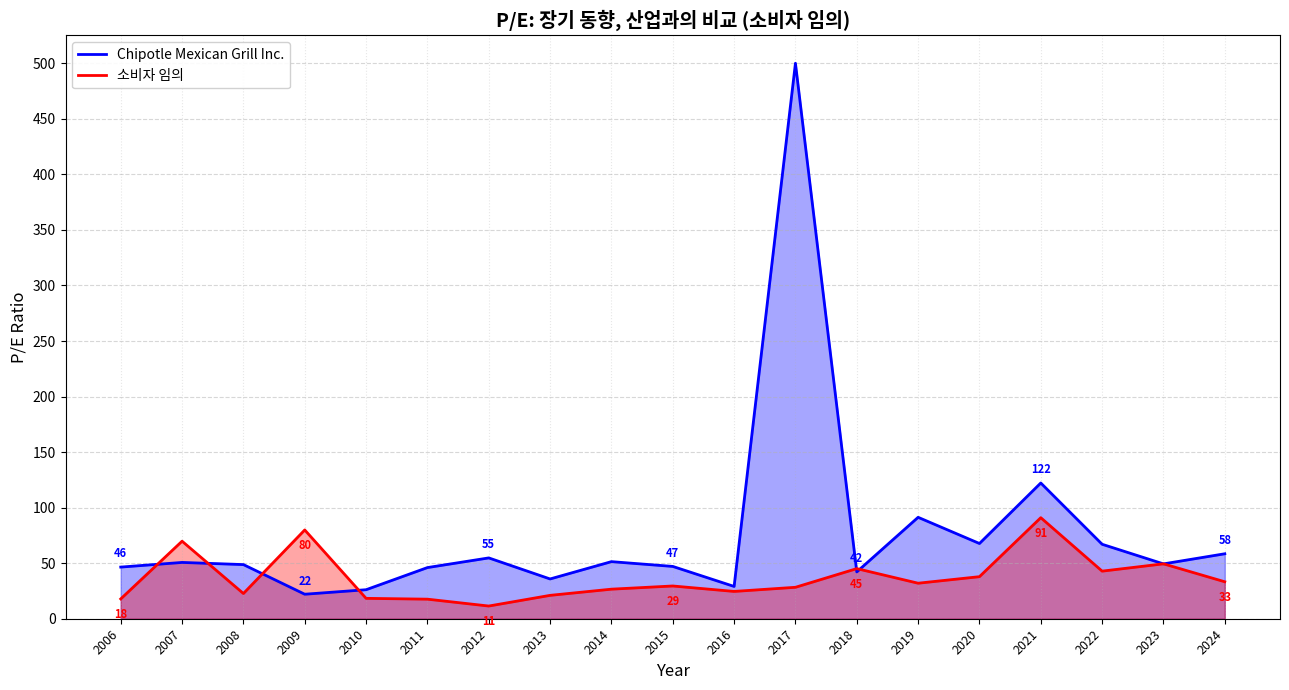

How many data points in 소비자 임의 are above 29?

10